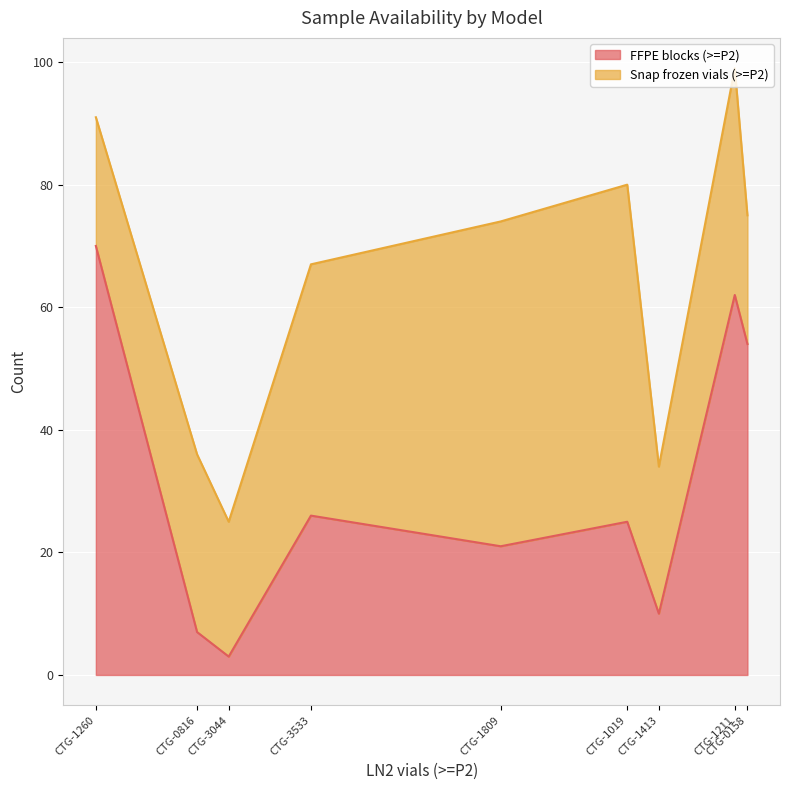

How many values in the Snap frozen vials (>=P2) series exceed 29?

4